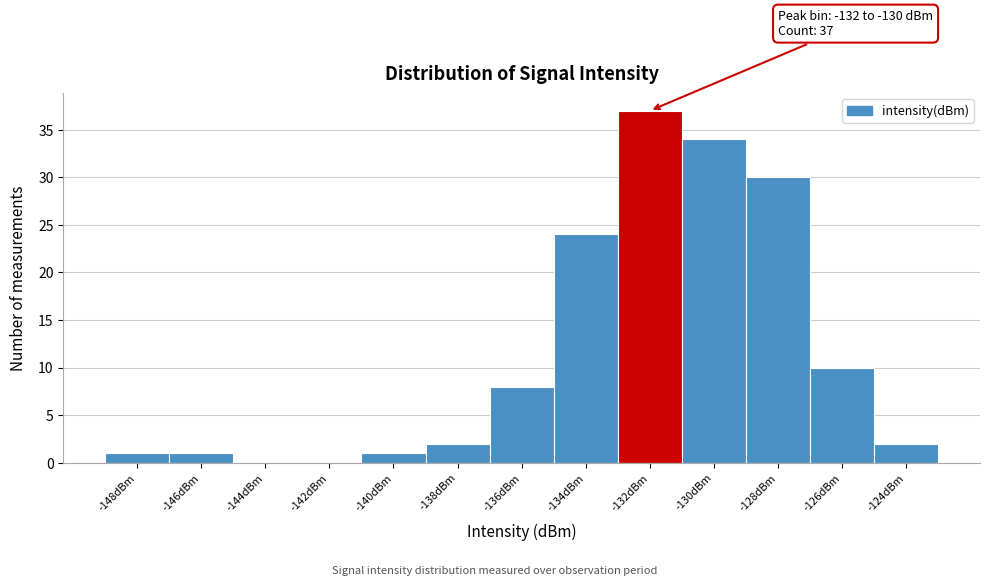

Reading left to right, what are all the values shown in this chart?

-148dBm=1	-146dBm=1	-144dBm=0	-142dBm=0	-140dBm=1	-138dBm=2	-136dBm=8	-134dBm=24	-132dBm=37	-130dBm=34	-128dBm=30	-126dBm=10	-124dBm=2